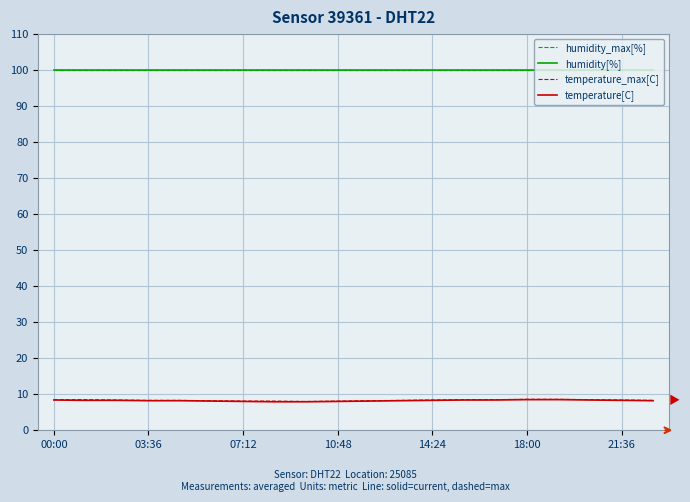

Does the chart display data point markers on the line(s)?

No